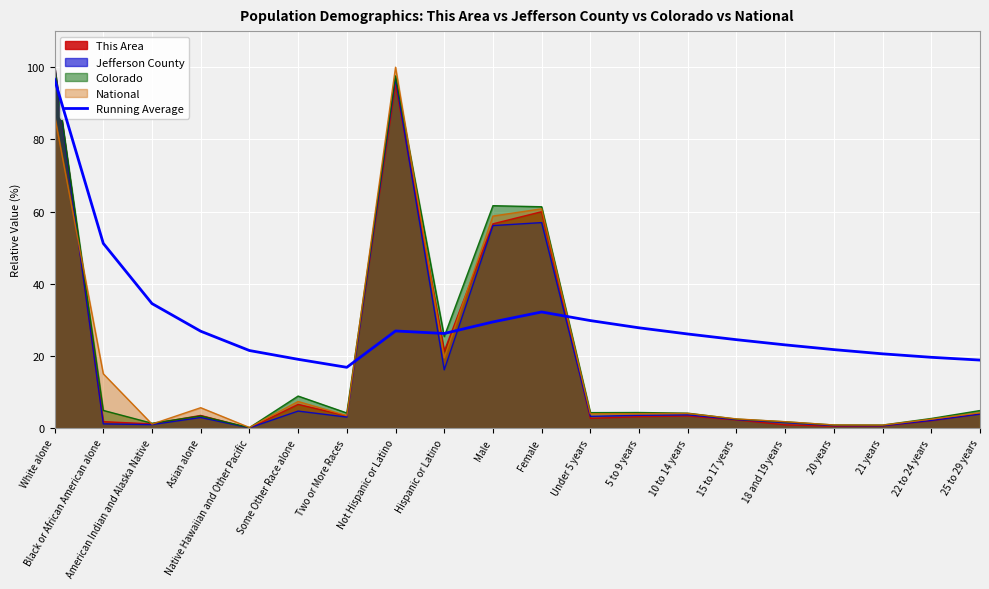

The chart shows a value of 46.5 at Male. True or false?

False